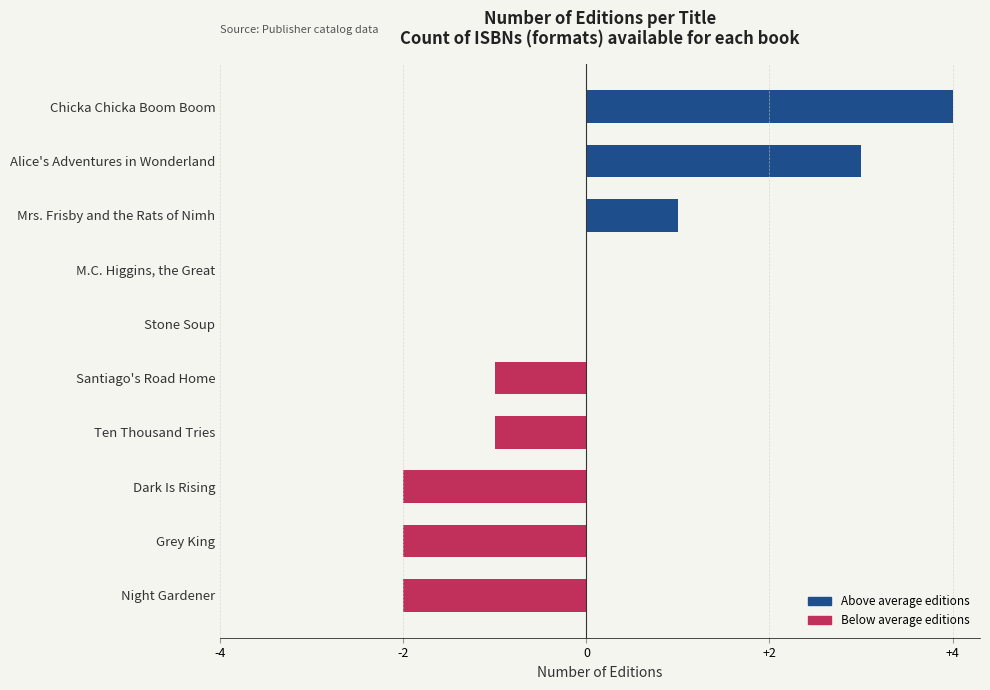

The value at M.C. Higgins, the Great is 2. True or false?

False